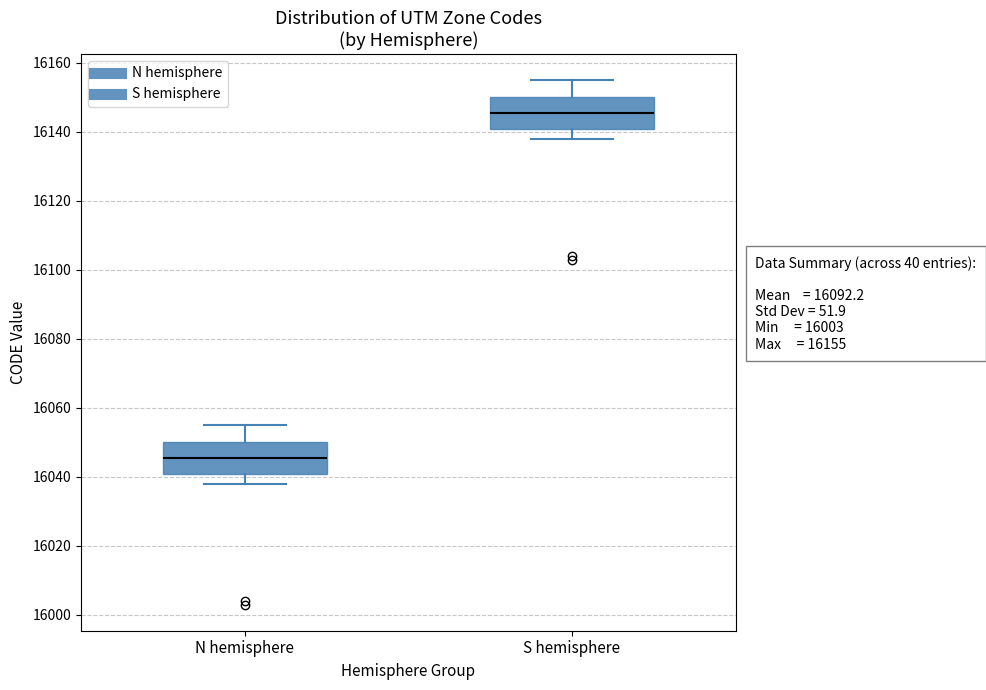

Which box has the lowest median line?

N hemisphere